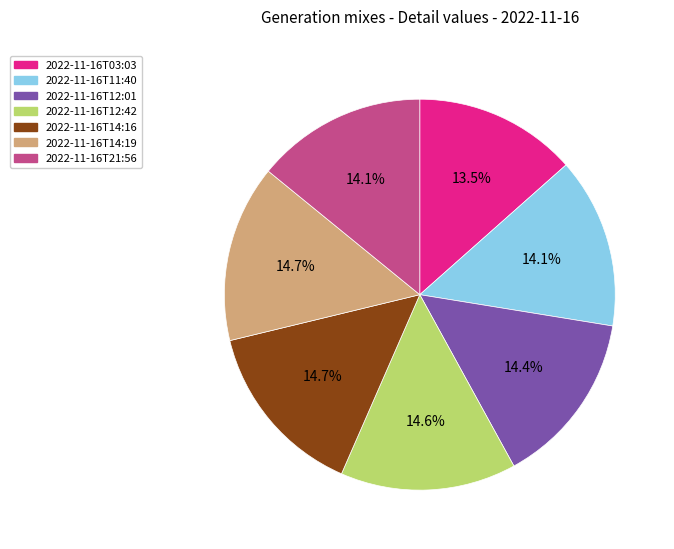

To the nearest percent, what is the difference between the largest and smallest slice percentages?

1%